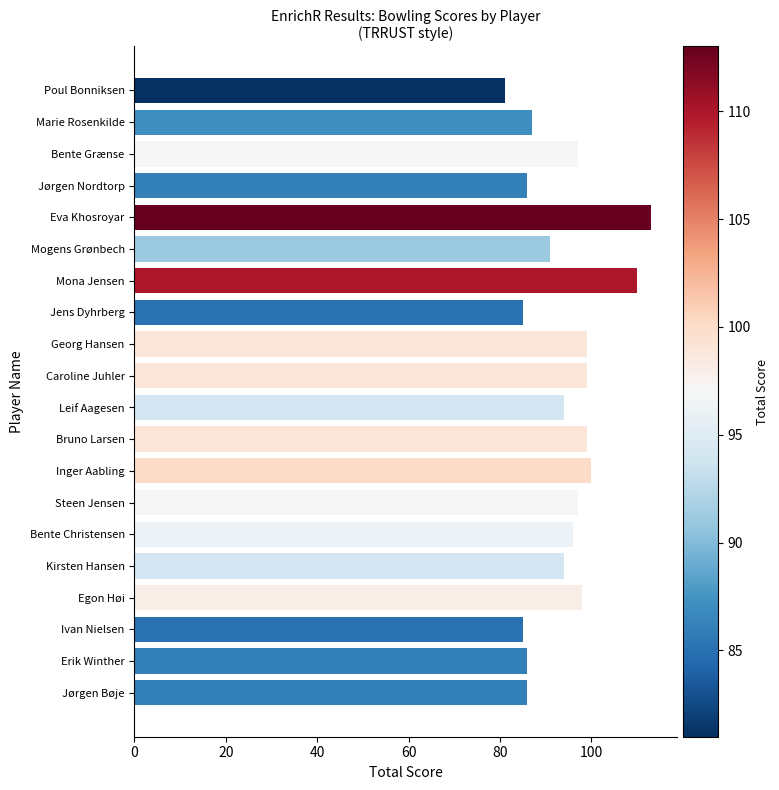

What value does the data have at Jørgen Bøje?

86